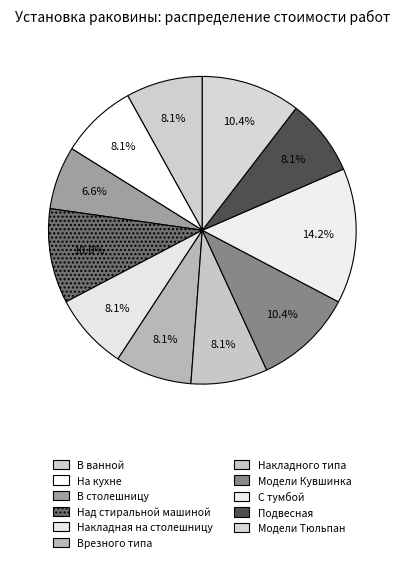

Count the number of slices in the pie.

11